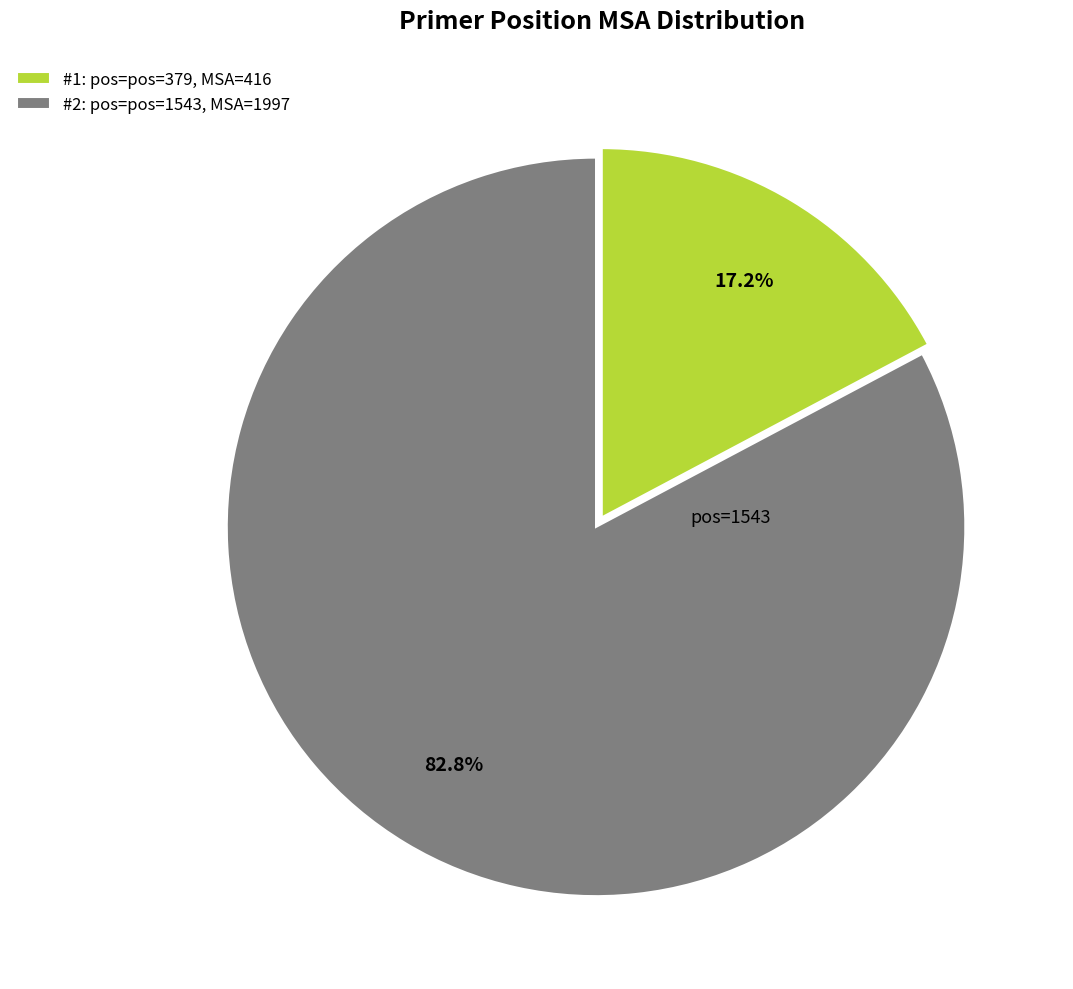

Approximately how many times larger is the value at #2: pos=pos=1543, MSA=1997 compared to #1: pos=pos=379, MSA=416?

4.8